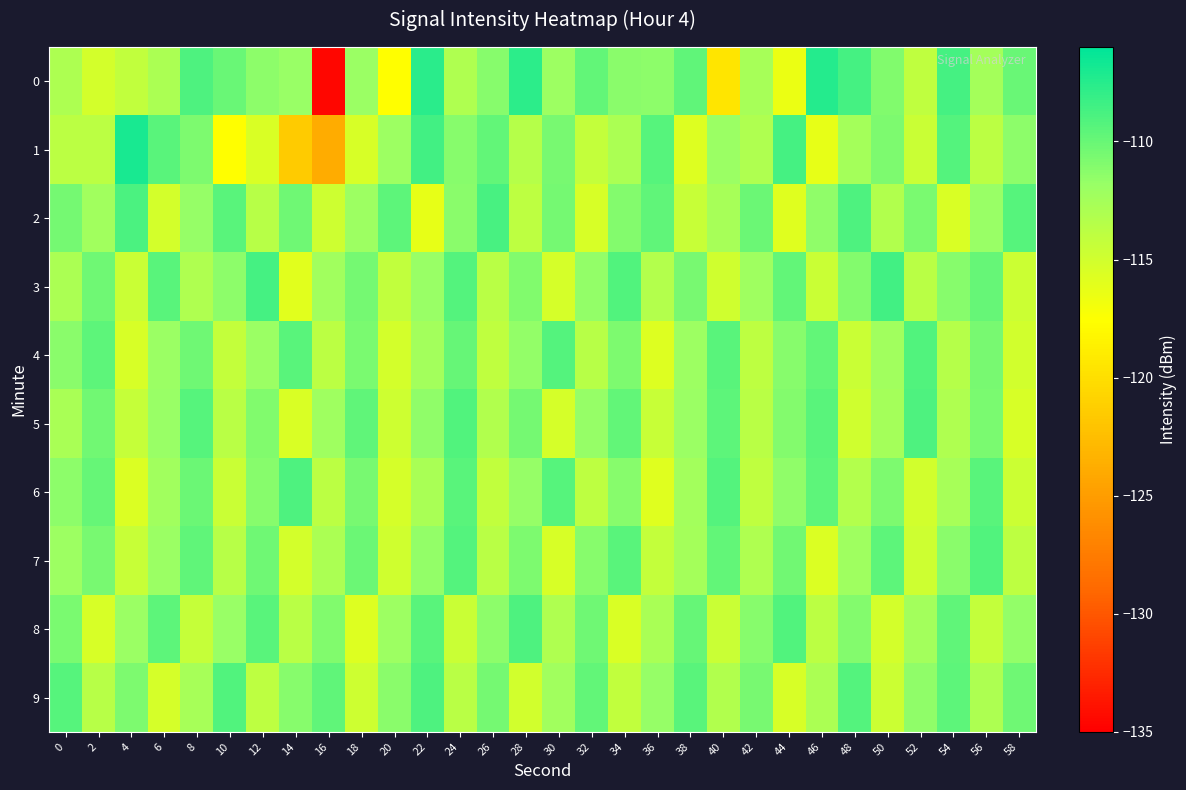

What is the difference between the highest and lowest values at 56?

5.1